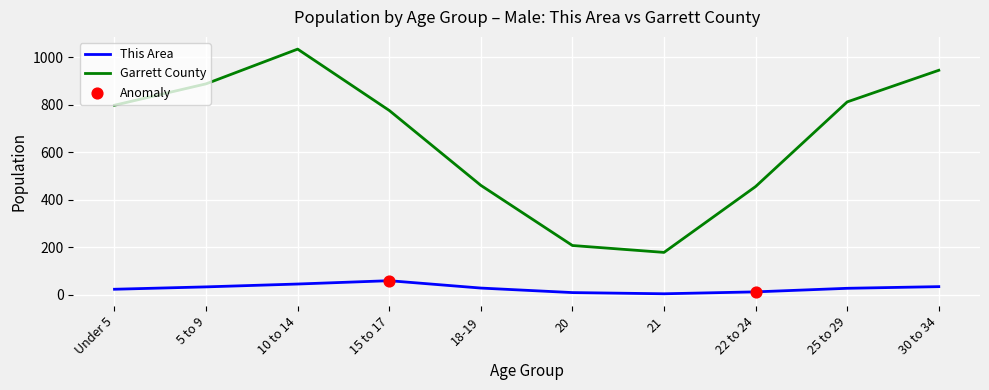

Is it true that This Area equals 35 at 30 to 34?

True